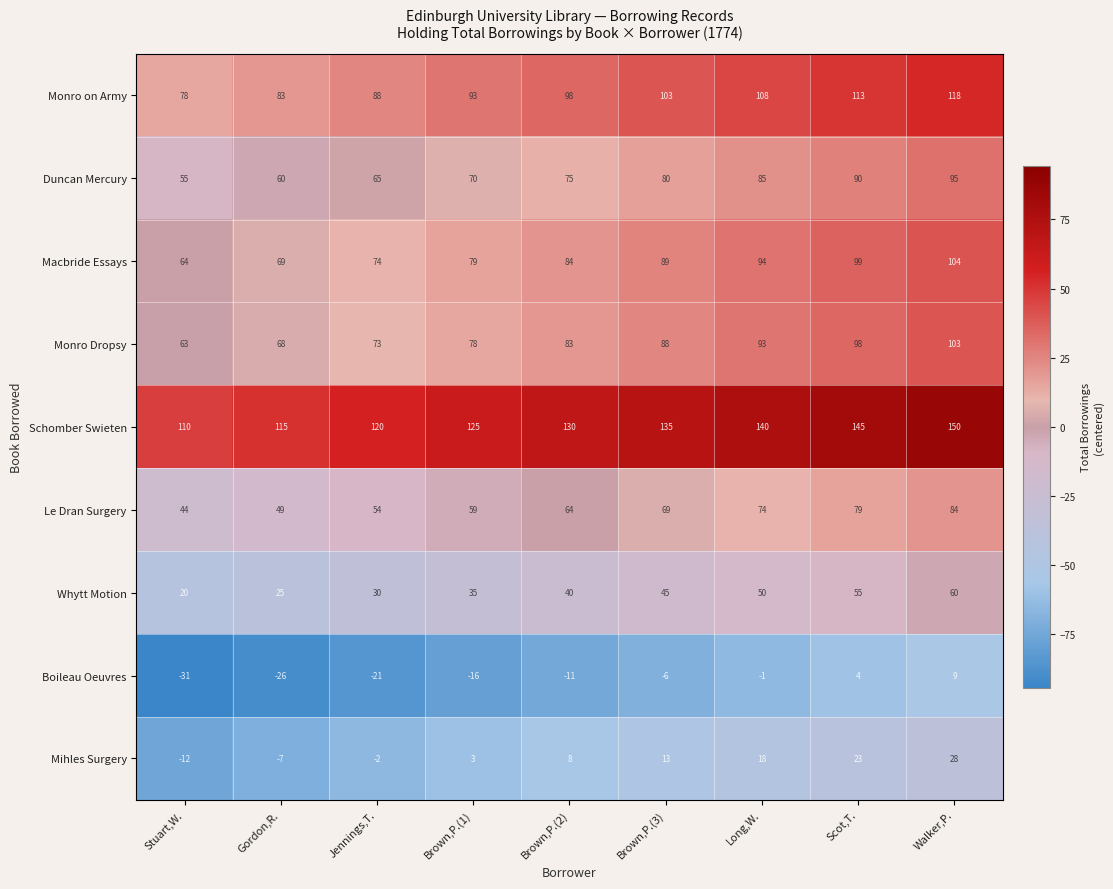

What is the spread (max minus min) of values at Brown,P.(3)?

141